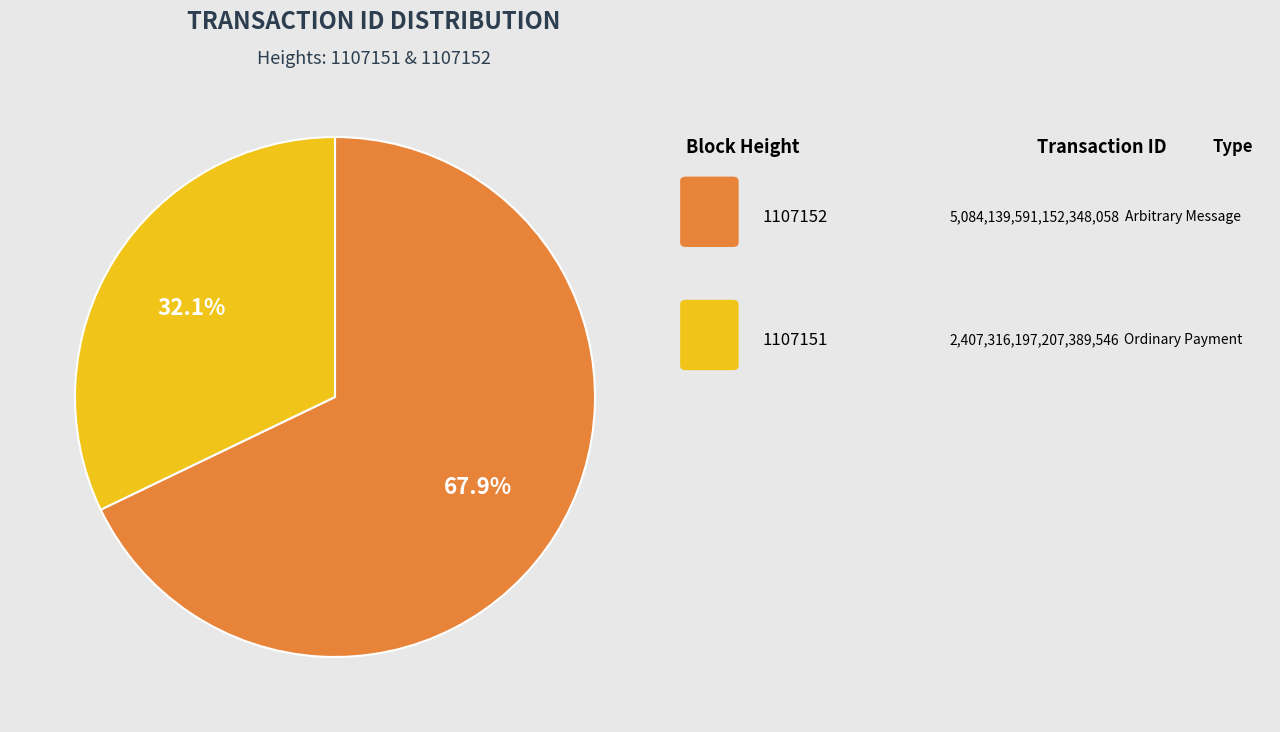

Is there a majority slice in this chart?

Yes